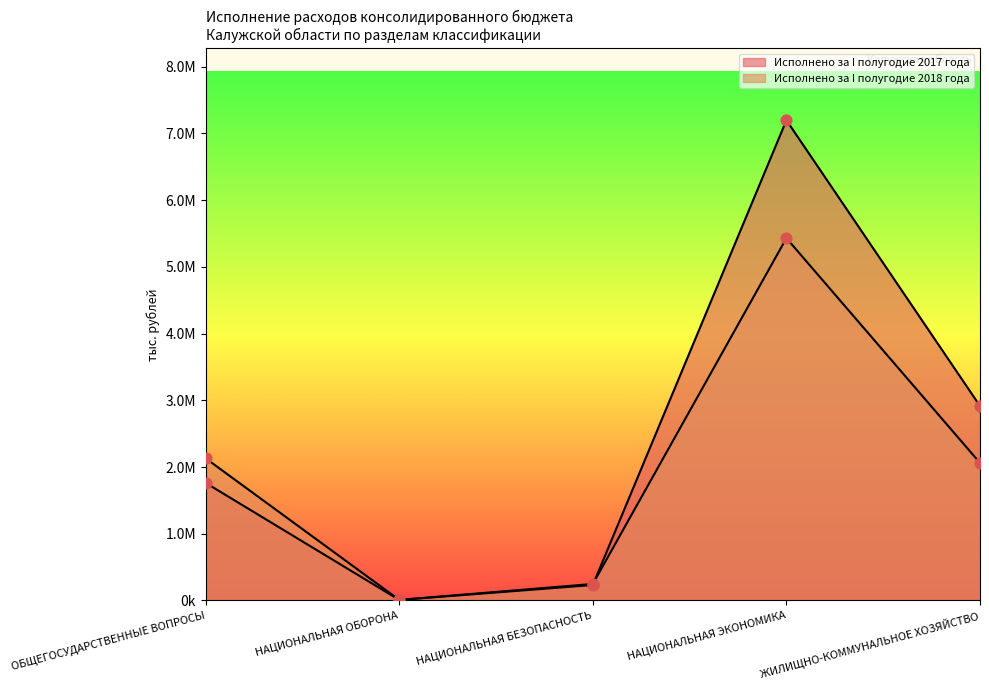

Is the value of Исполнено за I полугодие 2017 года at ЖИЛИЩНО-КОММУНАЛЬНОЕ ХОЗЯЙСТВО greater than the value of Исполнено за I полугодие 2018 года at НАЦИОНАЛЬНАЯ ОБОРОНА?

Yes